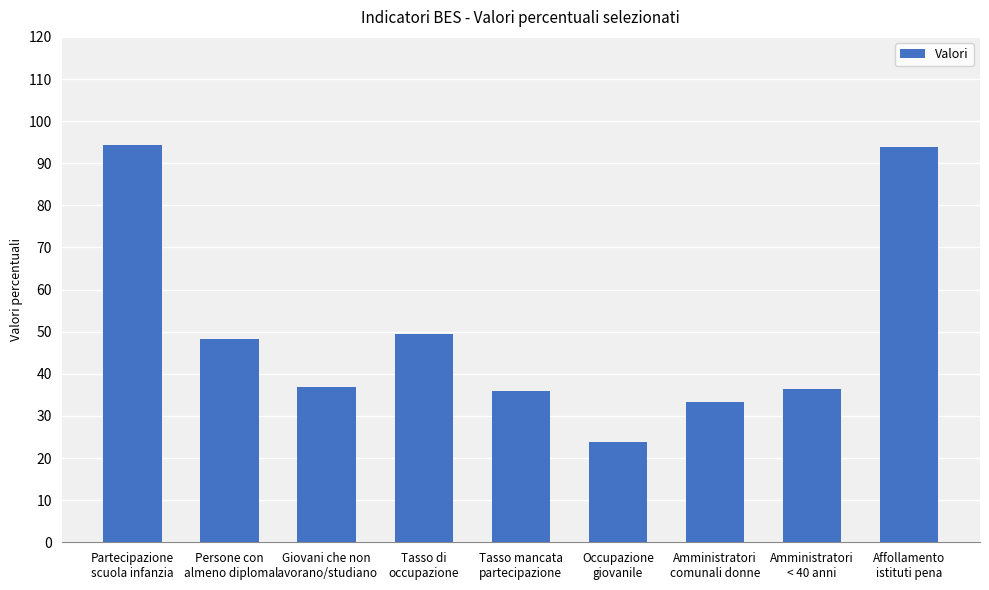

What is the value of the 3rd bar from the left?

36.9